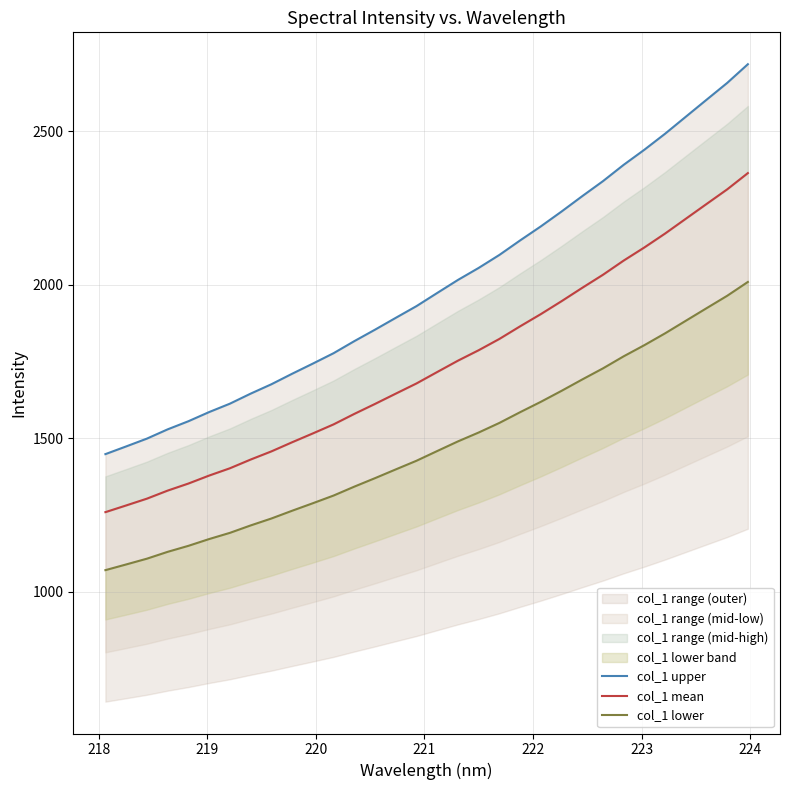

How many lines are shown in the chart?

3